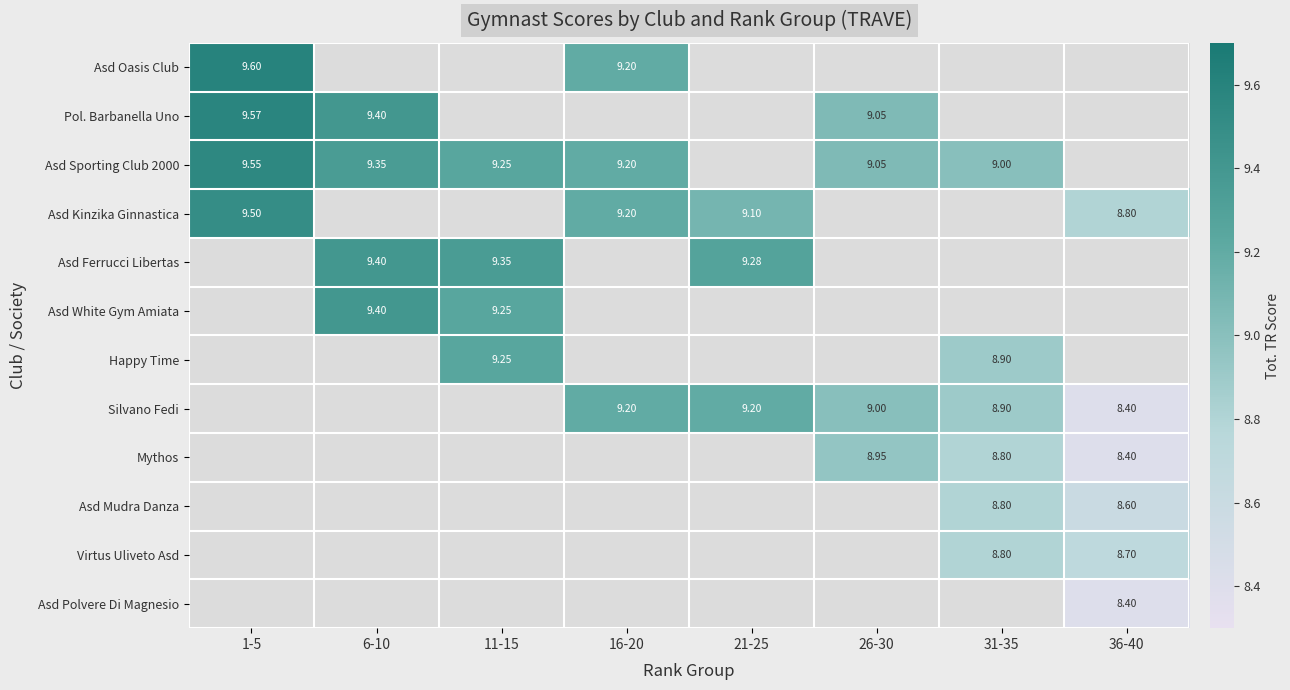

Where is Asd Kinzika Ginnastica nearest to the value 9?

21-25